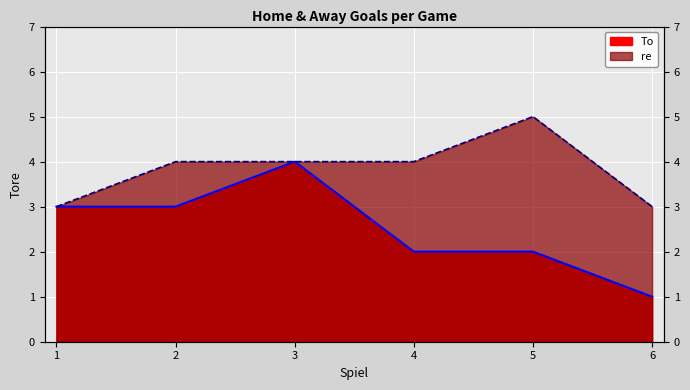

Does the chart display data point markers on the line(s)?

No